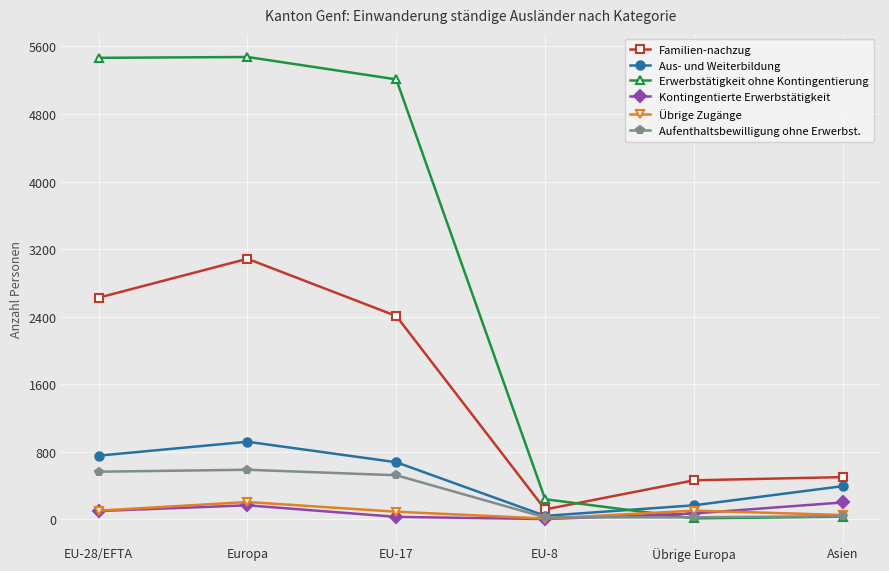

What position from the right is EU-17?

4